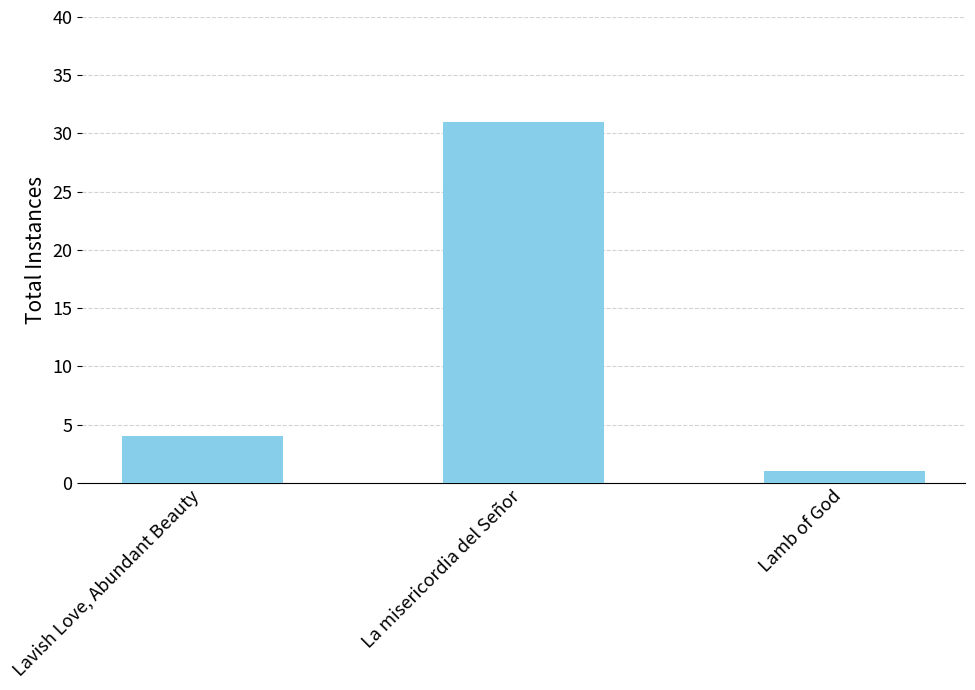

What is the approximate value at Lavish Love, Abundant Beauty?

4